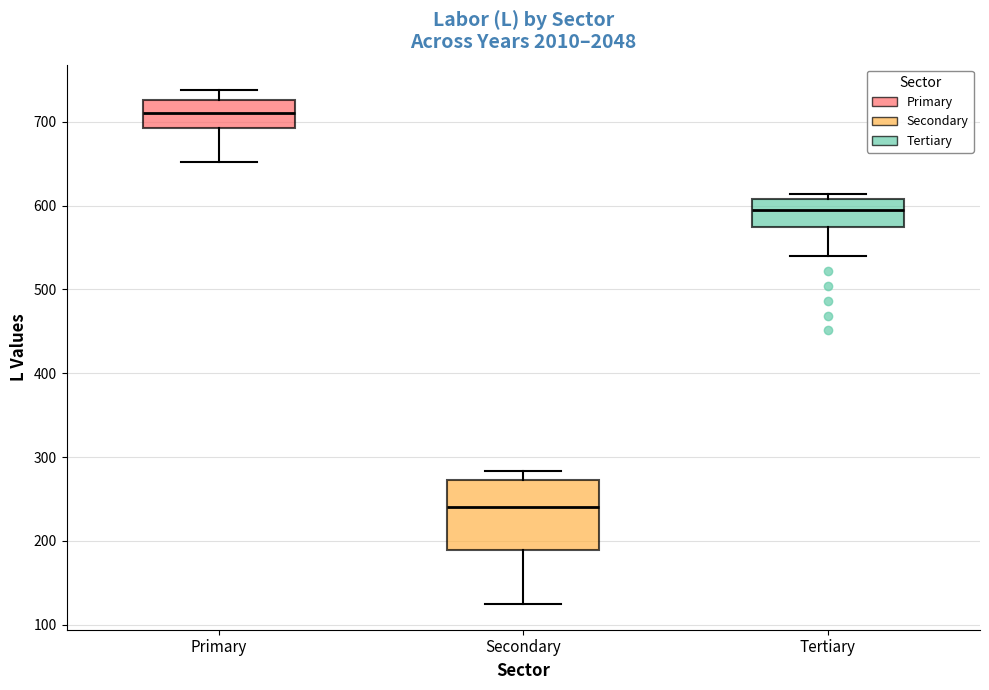

Which box's median line is the lowest?

Secondary